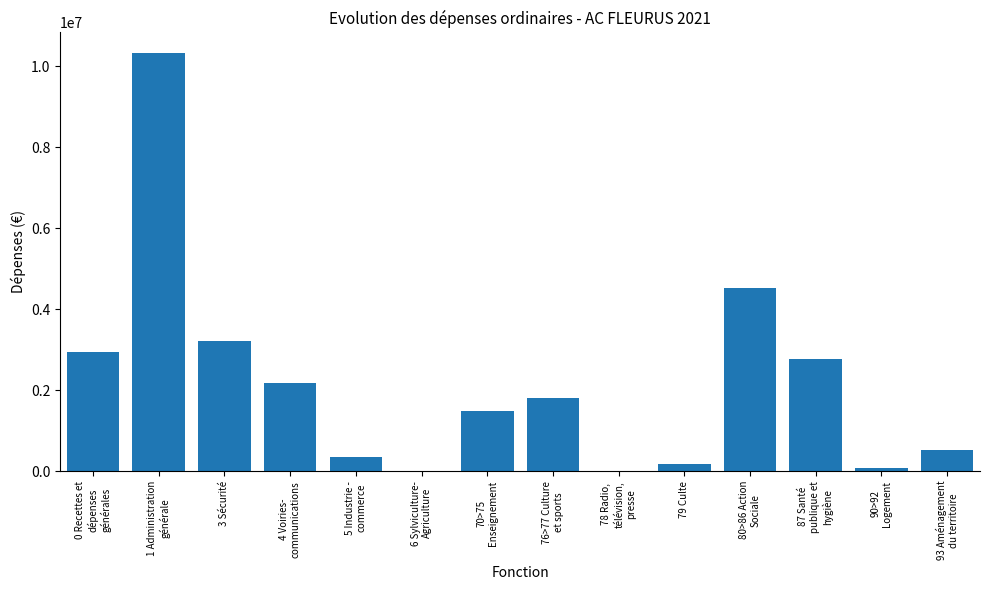

Reading left to right, what are all the values shown in this chart?

2941732.1	10321036.9	3202476.2	2174040.6	347851.3	0.0	1483318.5	1815202.3	0.0	177030.3	4533632.3	2772842.0	64304.7	531889.0